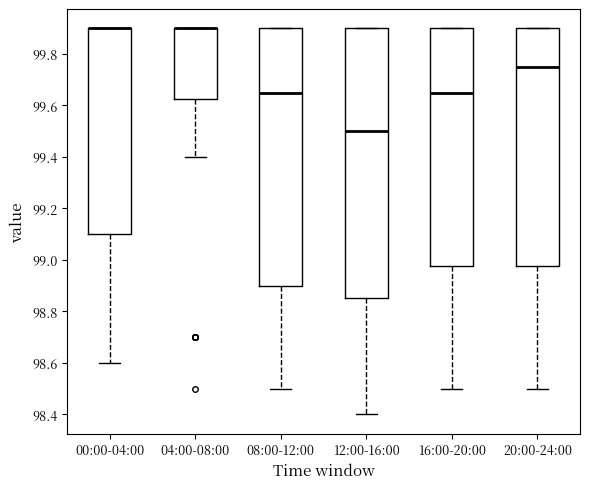

Where does the lower whisker of the box for 04:00-08:00 end on the y-axis? The values are not printed on the chart, so give them approximately, as read against the axis.

99.40